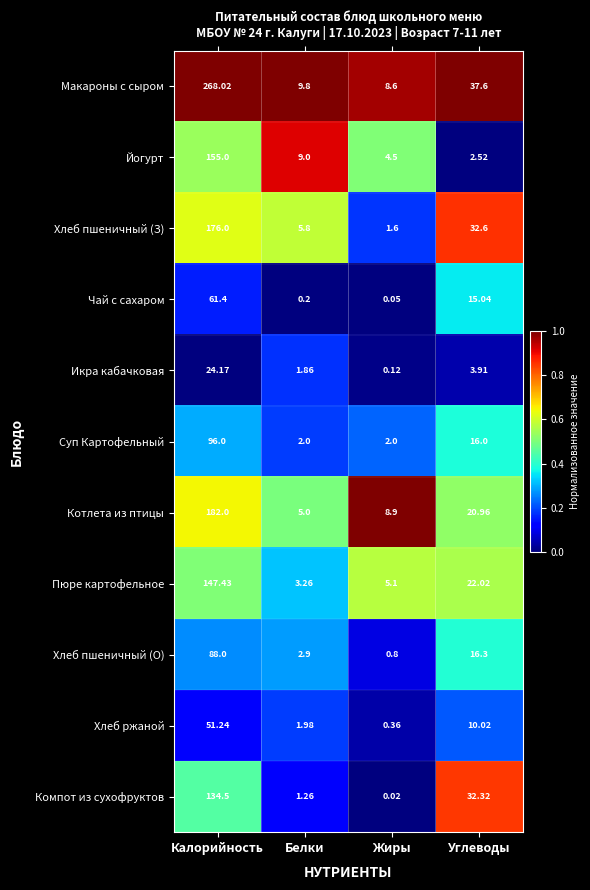

Rank the series at Углеводы from lowest to highest value.

Йогурт, Икра кабачковая, Хлеб ржаной, Чай с сахаром, Суп Картофельный, Хлеб пшеничный (О), Котлета из птицы, Пюре картофельное, Компот из сухофруктов, Хлеб пшеничный (З), Макароны с сыром